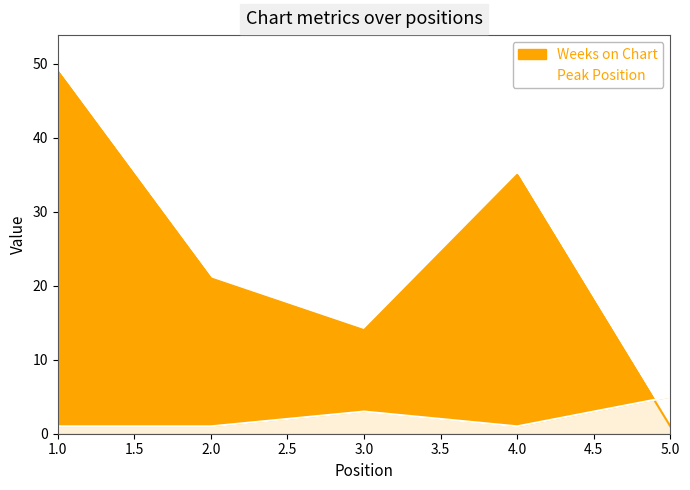

How many categories are shown in the chart?

5